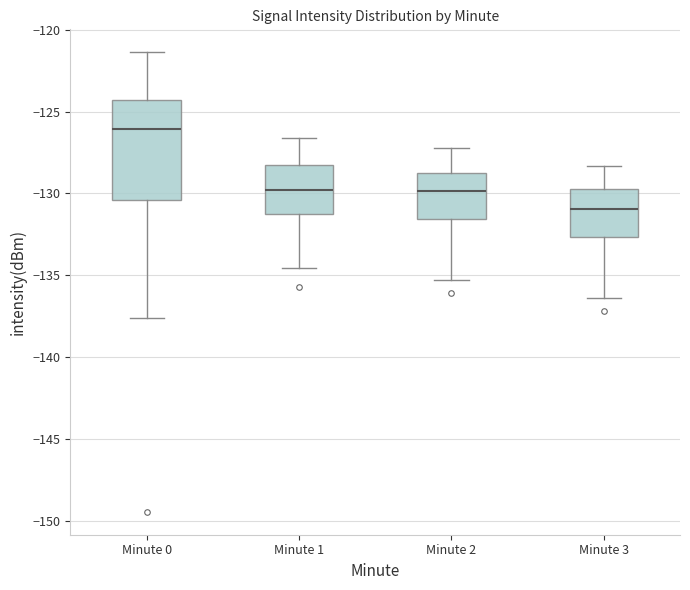

Which box has the lowest median line?

Minute 3